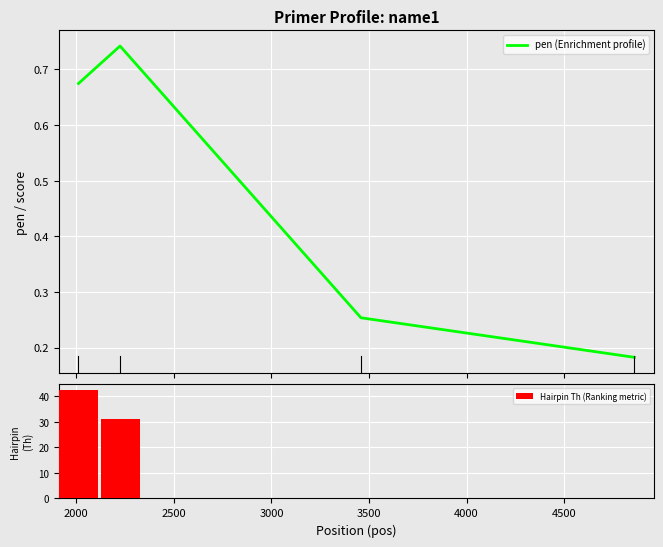

What is the difference between the maximum and second lowest values in the pen (Enrichment profile) series?

0.5